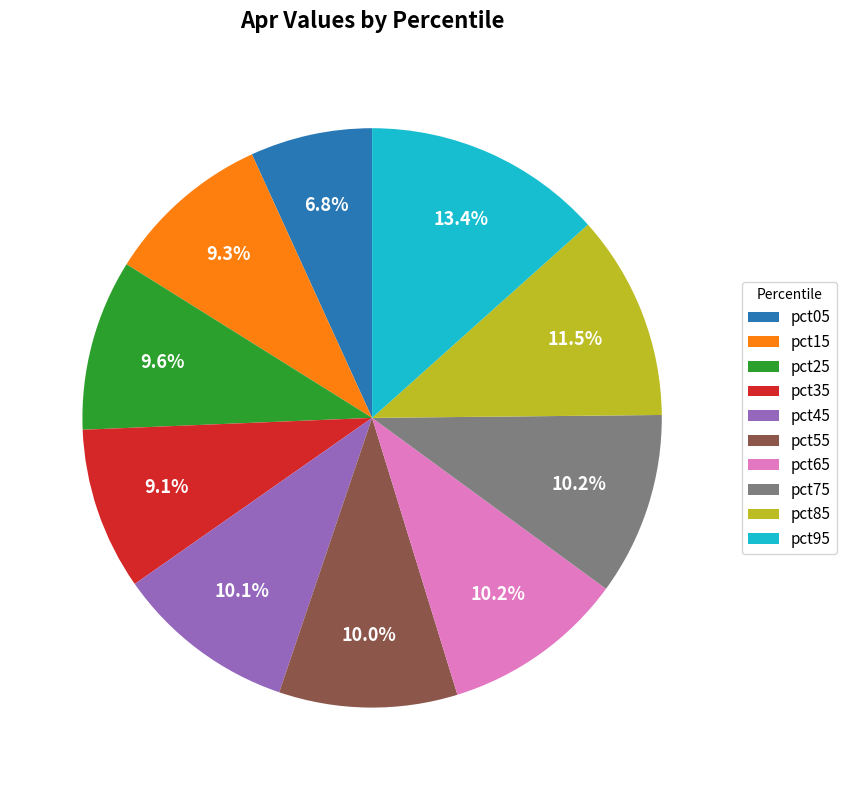

Is it true that pct65 is 20% of the pie?

False